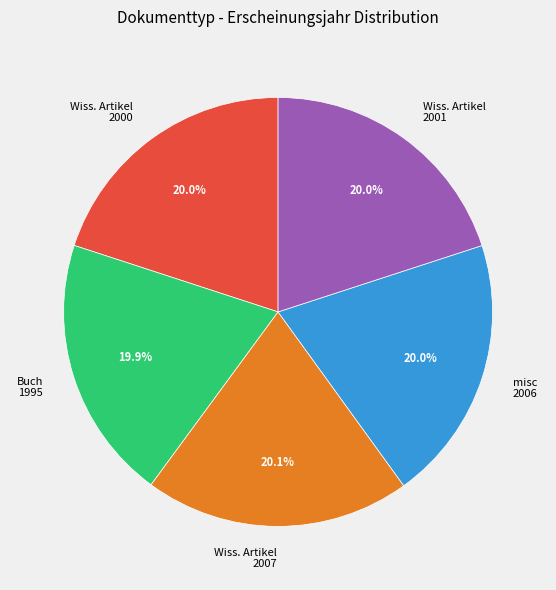

Combined, do Buch 1995 and misc 2006 account for over 50%?

No